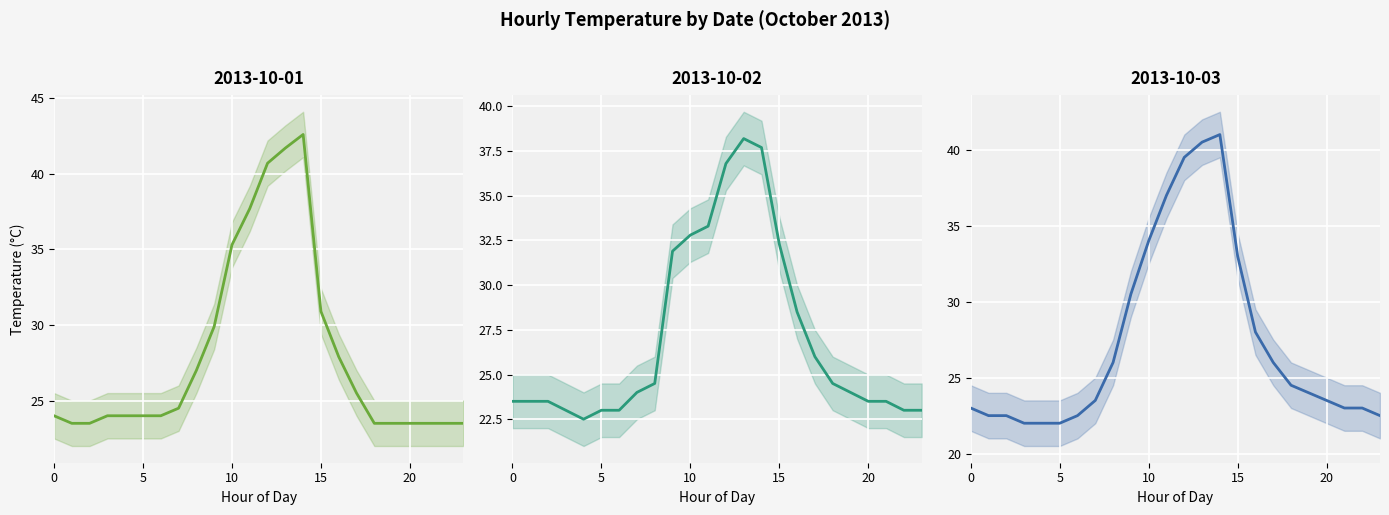

List the series in order of their overall mean, lowest first.

2013-10-02, 2013-10-03, 2013-10-01